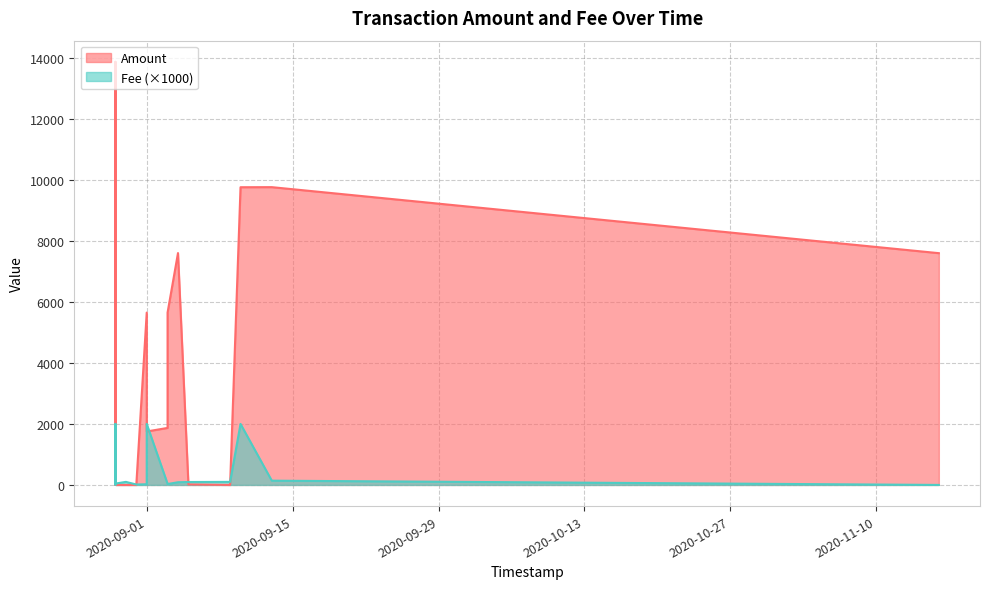

At which label is Fee closest to 1?

2020-09-13